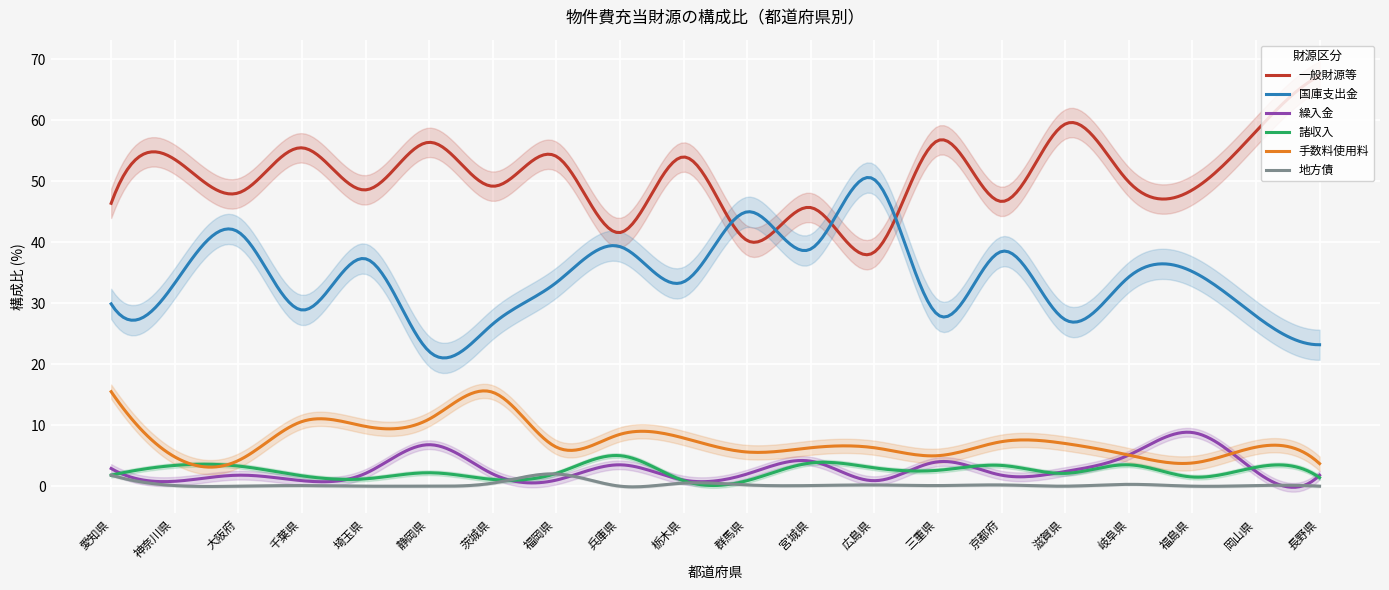

At which category does 繰入金 reach its first local peak?

大阪府